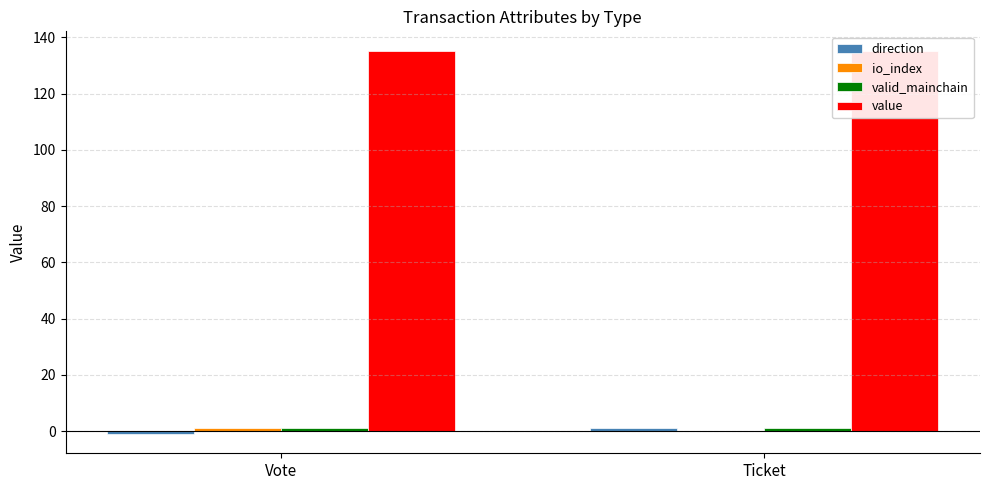

Between Vote and Ticket, which series saw the biggest shift?

direction